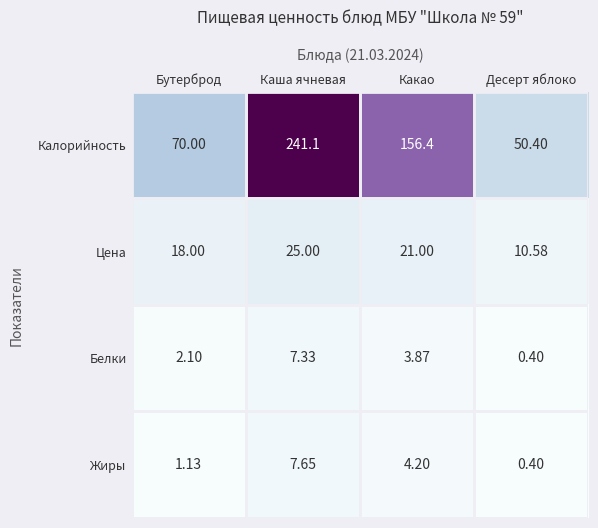

At which label does Жиры first exceed 4?

Каша ячневая